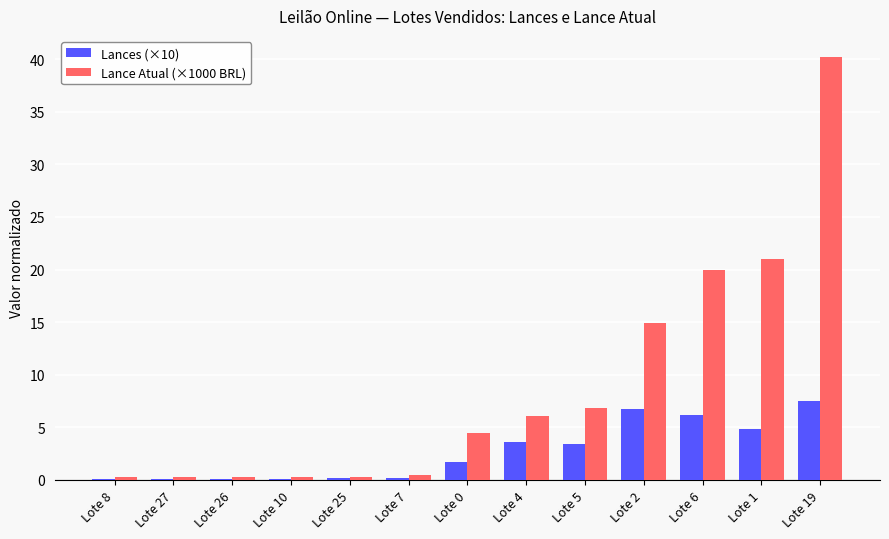

Which label corresponds to the largest value in the chart?

Lote 19